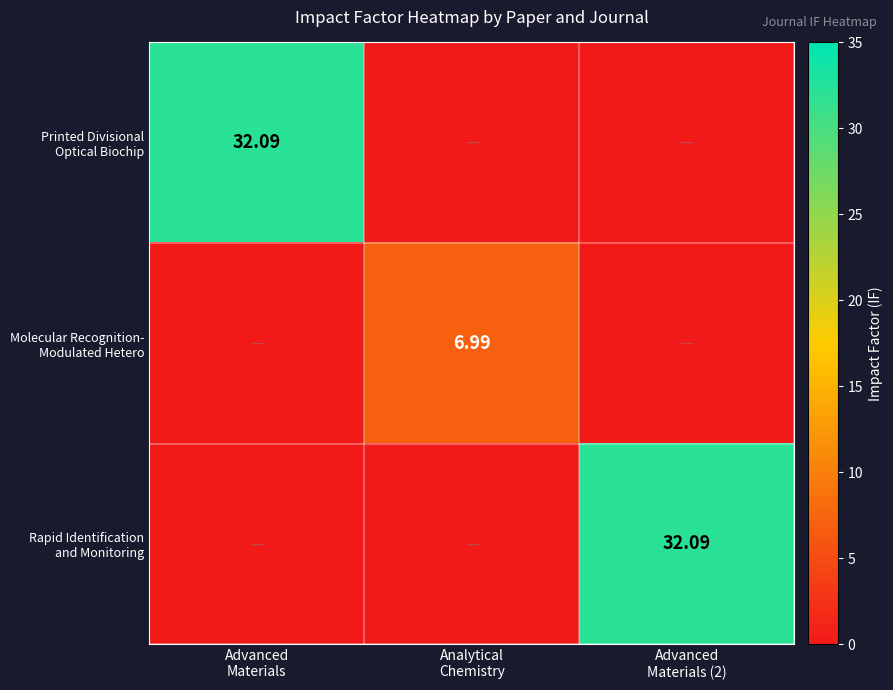

How many data points in row_0 are above 0?

1